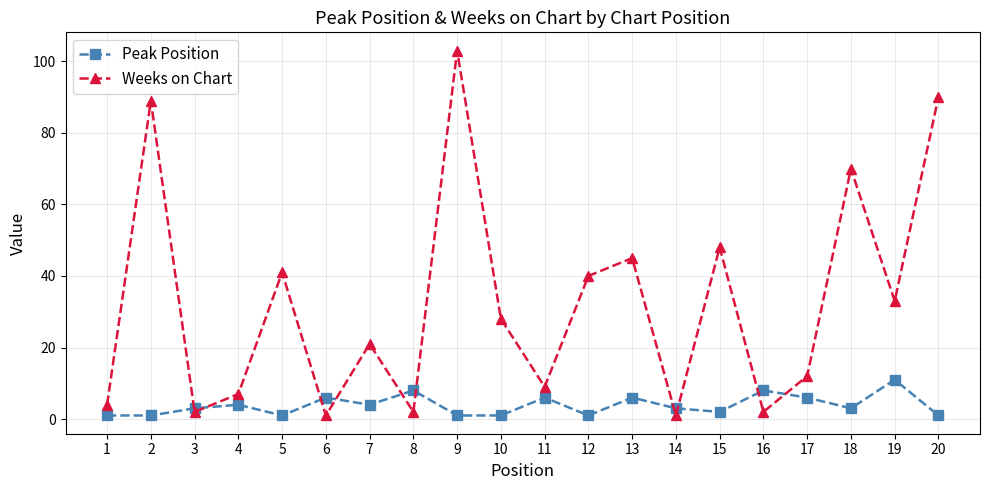

How many intersections are there between Weeks on Chart and Peak Position?

10